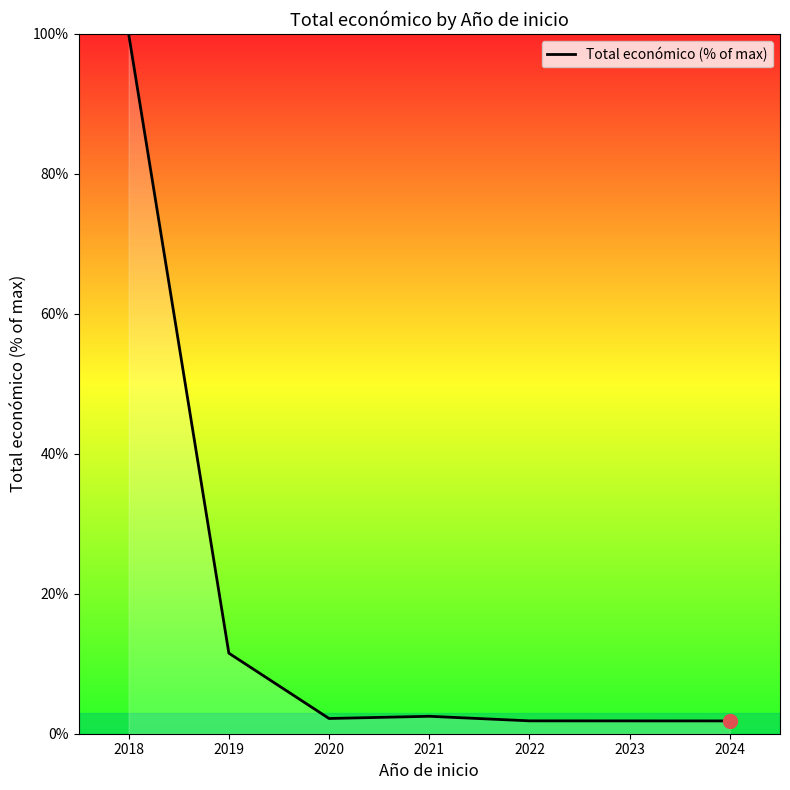

What value does the data have at 2019?

11.5